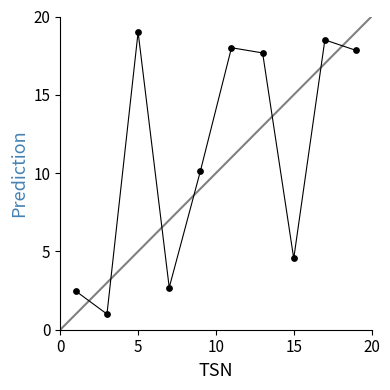

What is the difference between the maximum and minimum values?

18.0